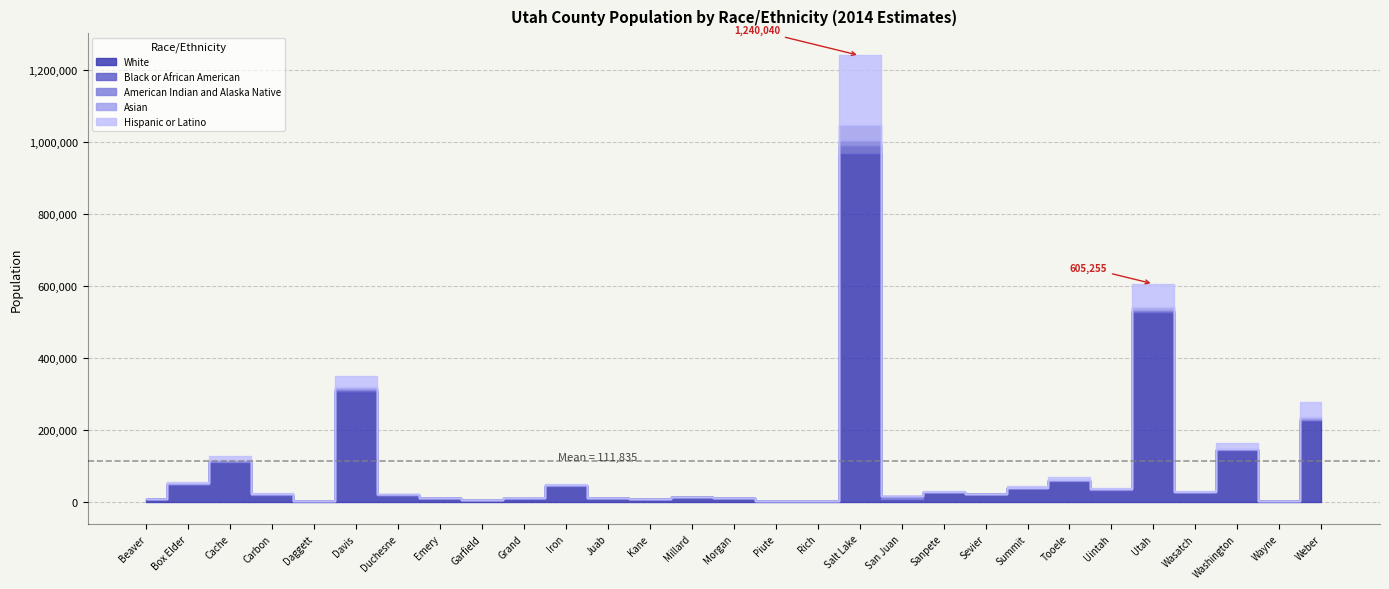

What is the difference between the maximum and minimum values in the White series?

965550